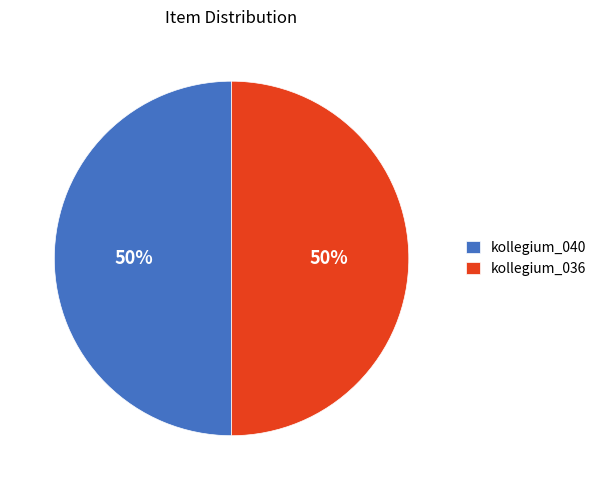

Do kollegium_040 and kollegium_036 together represent more than half of the pie?

Yes